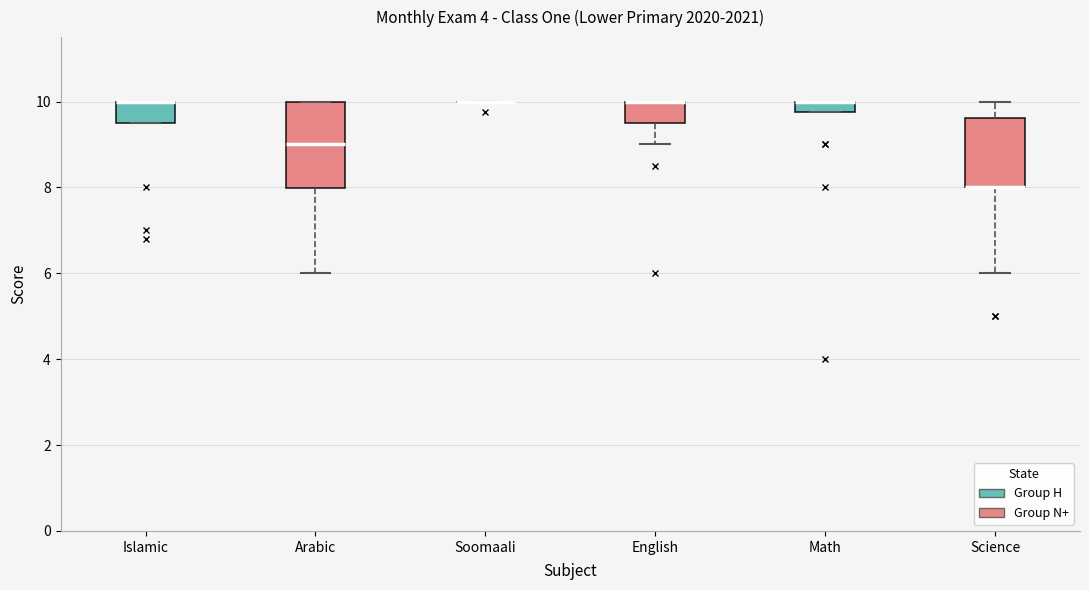

Where is the upper edge of the box for English on the y-axis? The values are not printed on the chart, so give them approximately, as read against the axis.

10.0